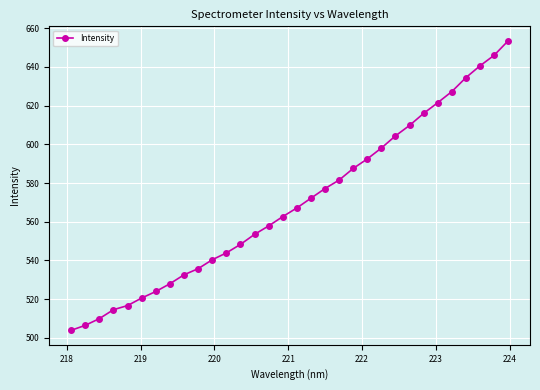

Does the chart have visible grid lines?

Yes